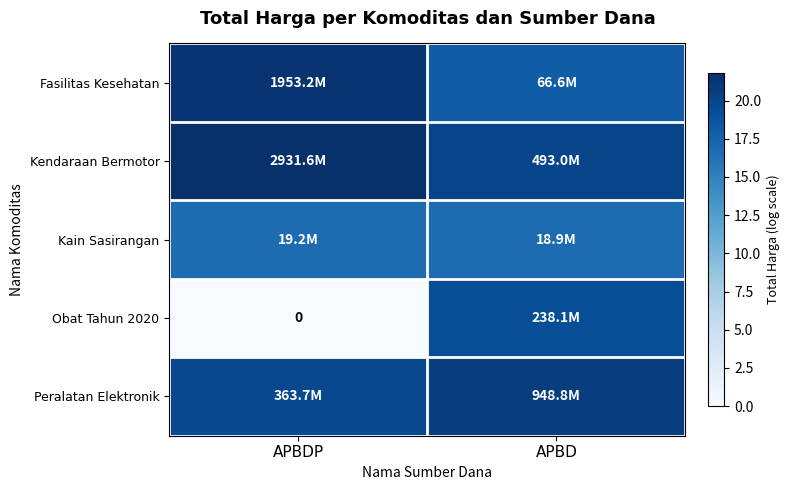

Which category has the highest value across all series?

APBDP